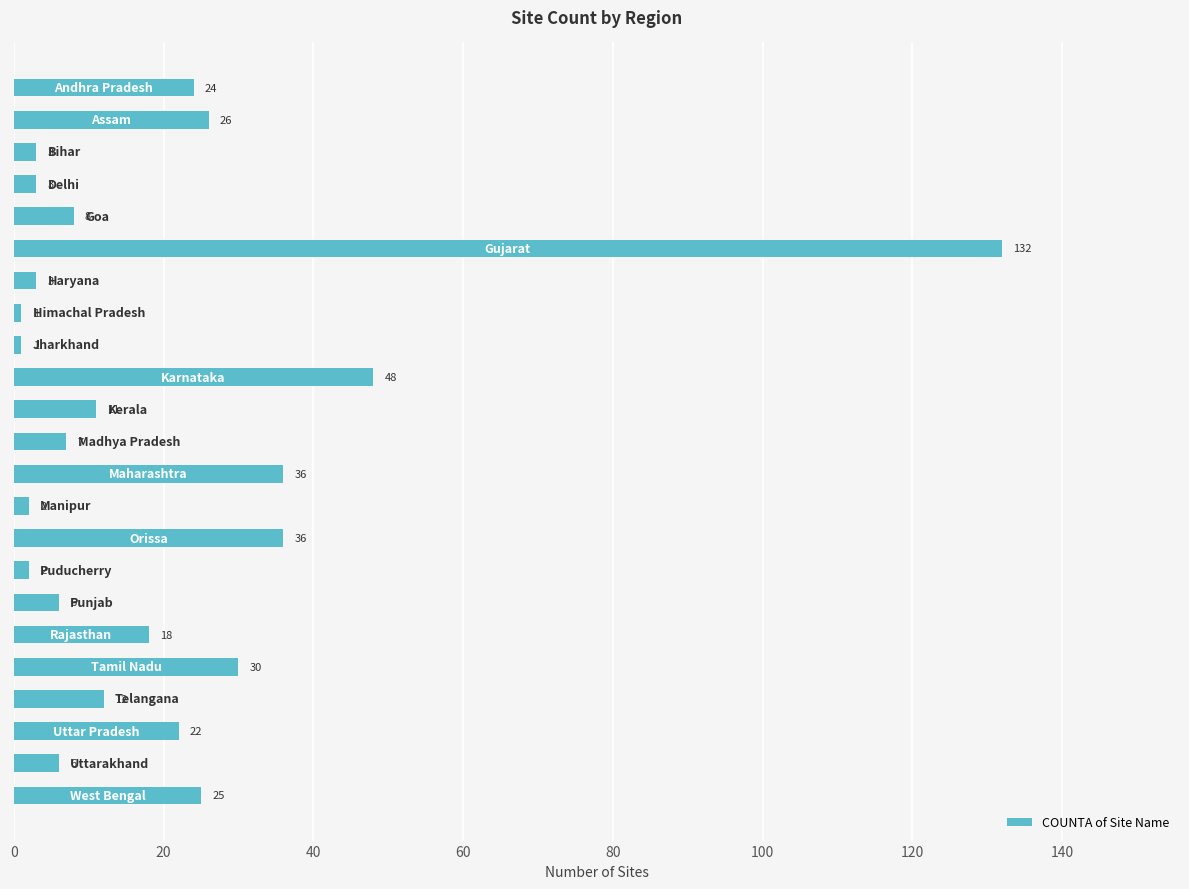

What is the value of the 11th bar from the top?

11